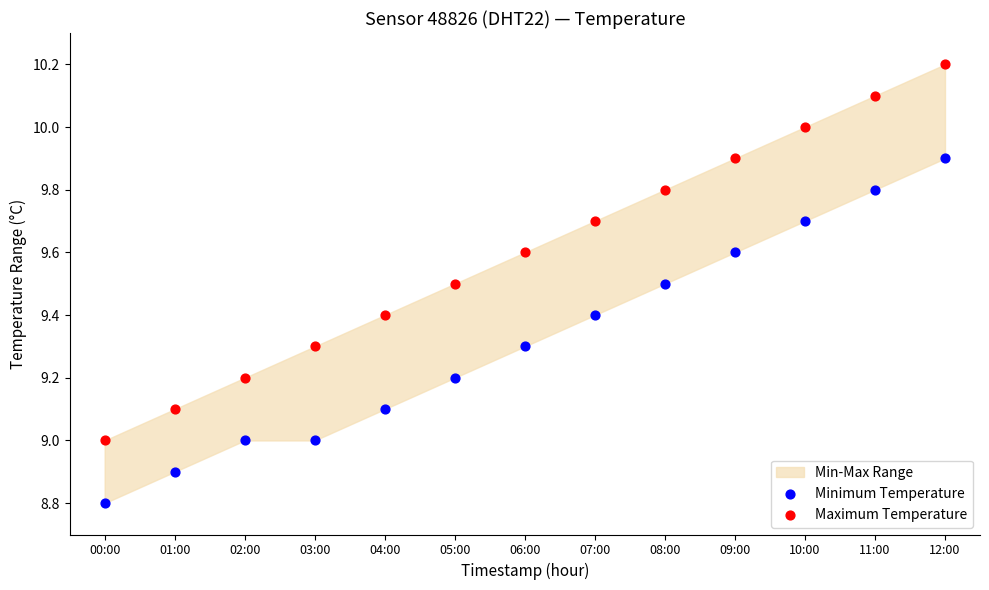

Which series has the largest Y range (max minus min)?

Maximum Temperature